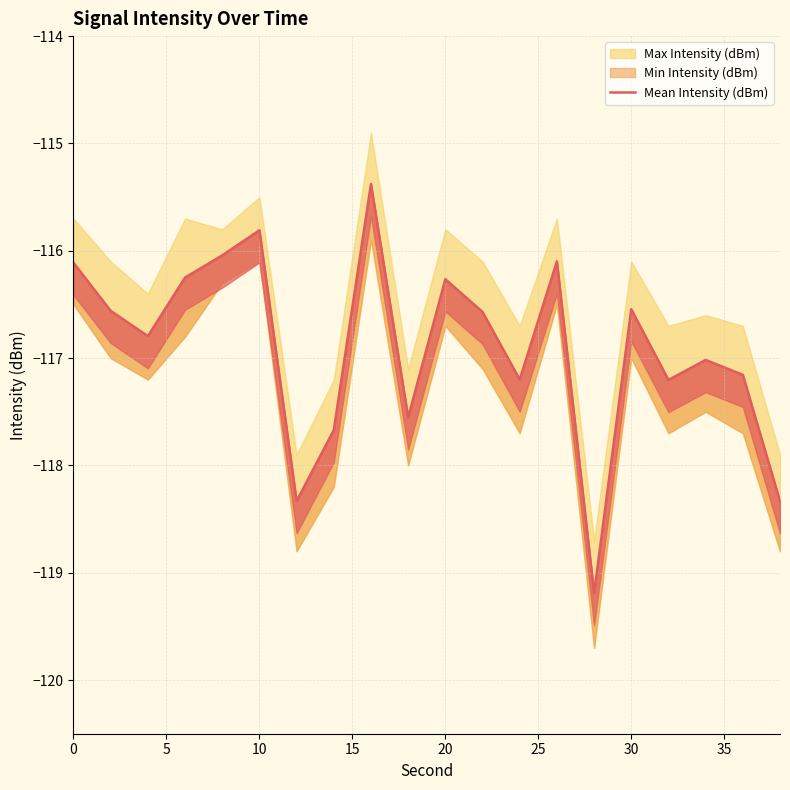

Count the number of values greater than -116.

2